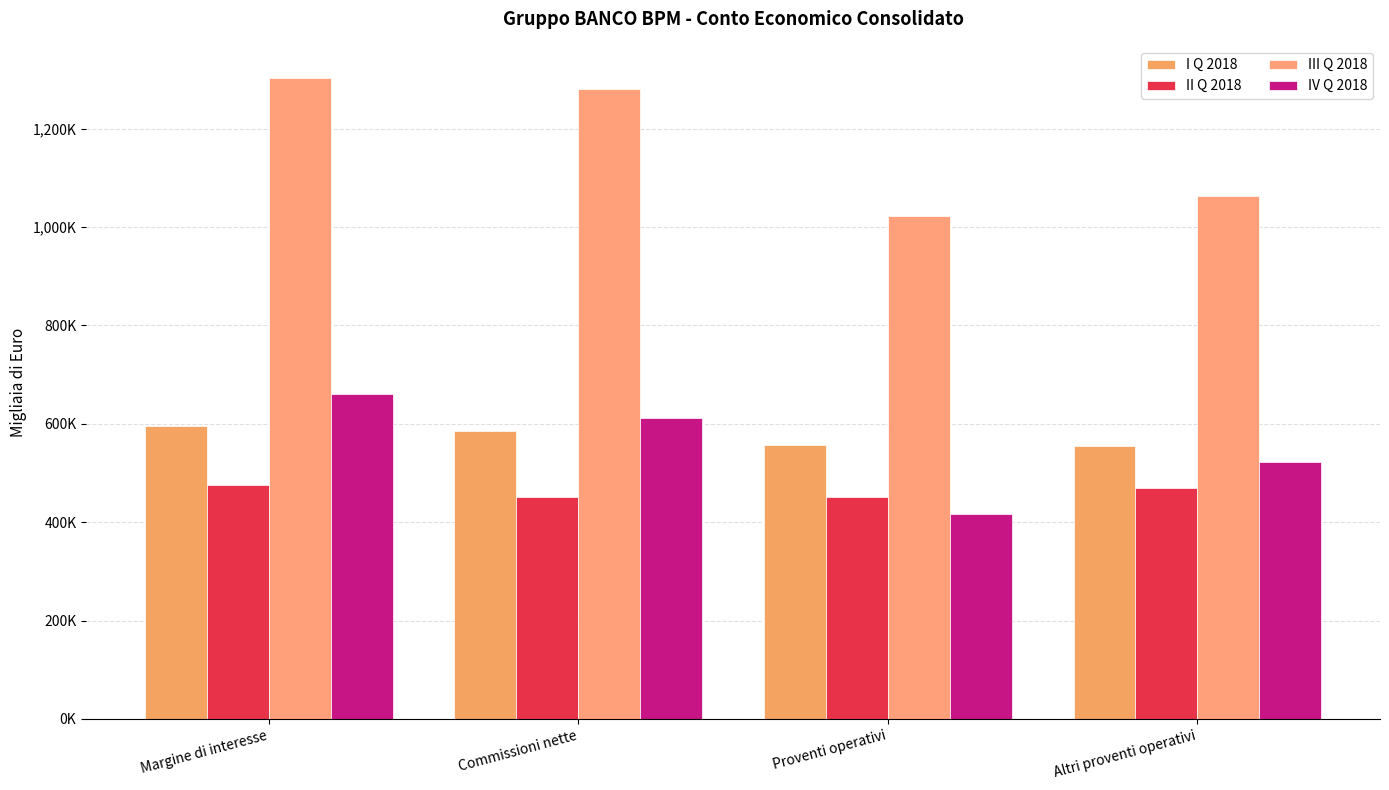

Are the bars grouped side by side (vs. stacked)?

Yes